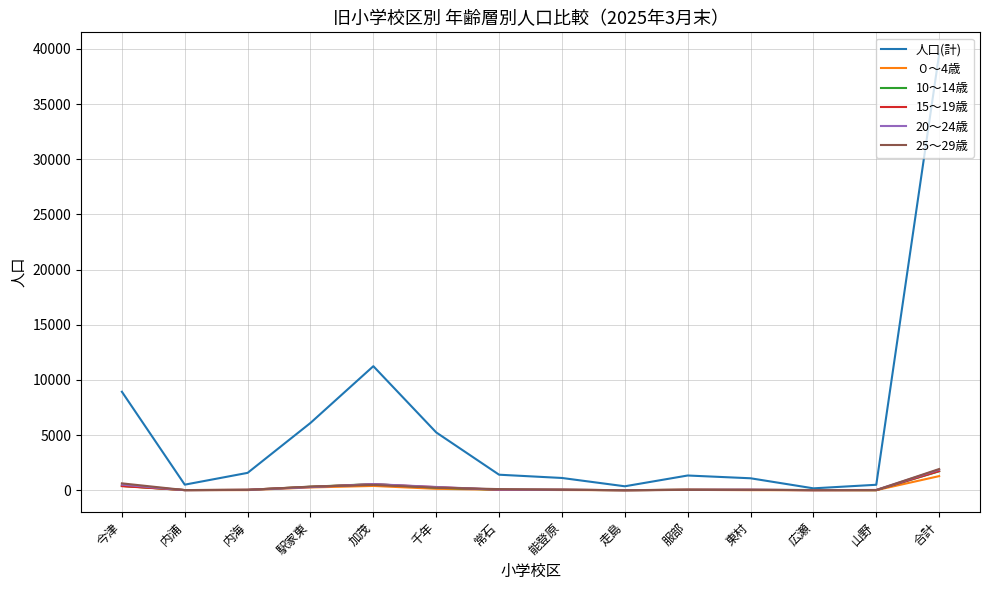

The value of 15～19歳 at 駅家東 is 304. True or false?

True